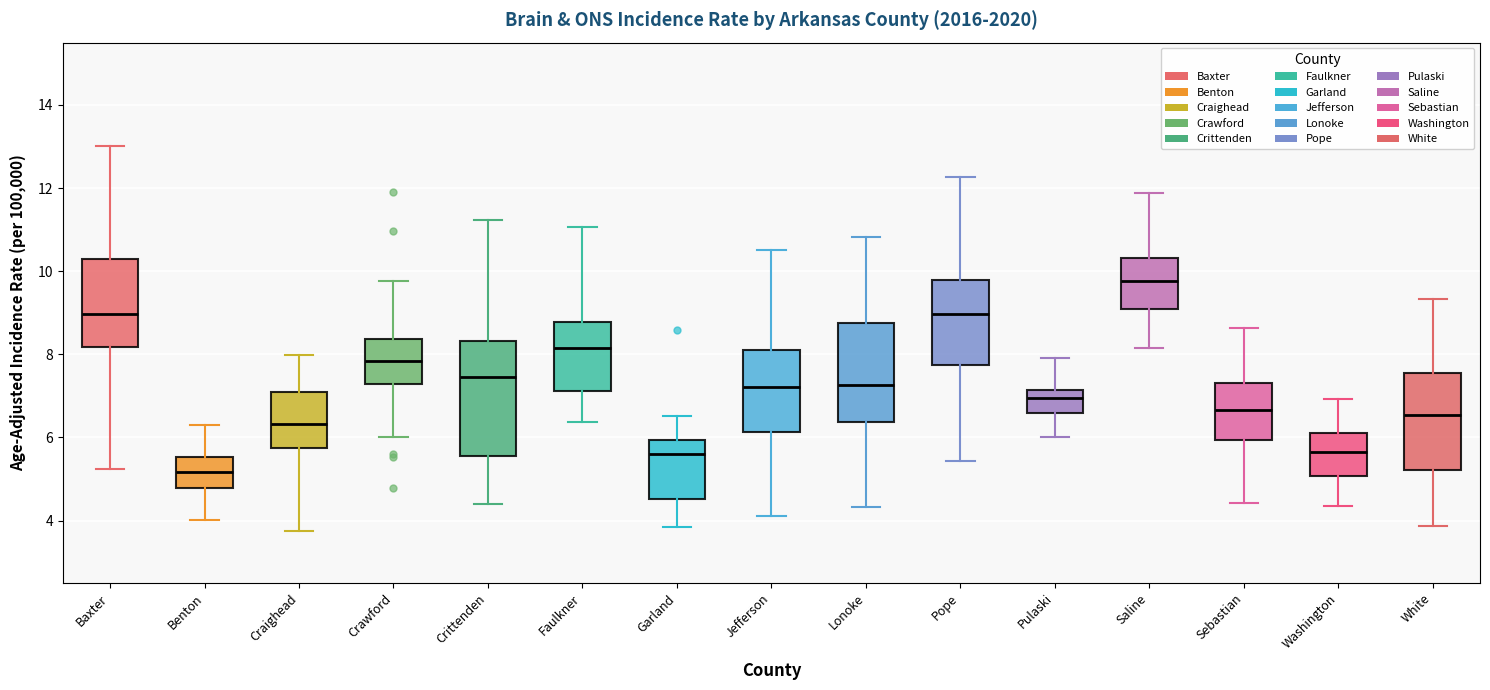

Where does the lower whisker of the box for Saline end on the y-axis? The values are not printed on the chart, so give them approximately, as read against the axis.

8.2